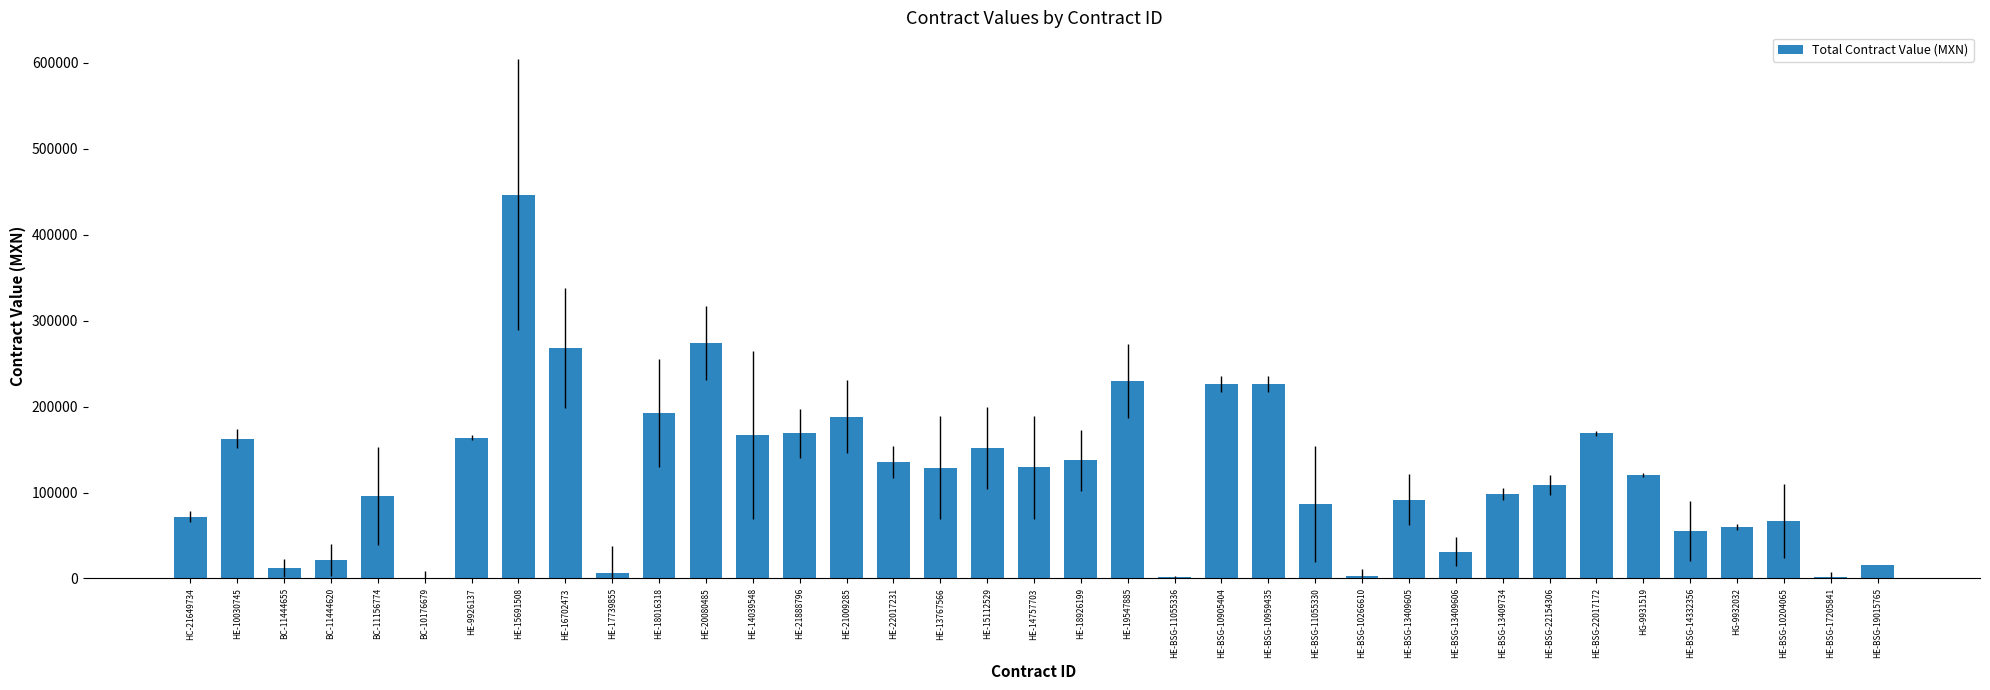

What is the sum of the values at HE-BSG-13409605 and HE-14039548?

258875.7